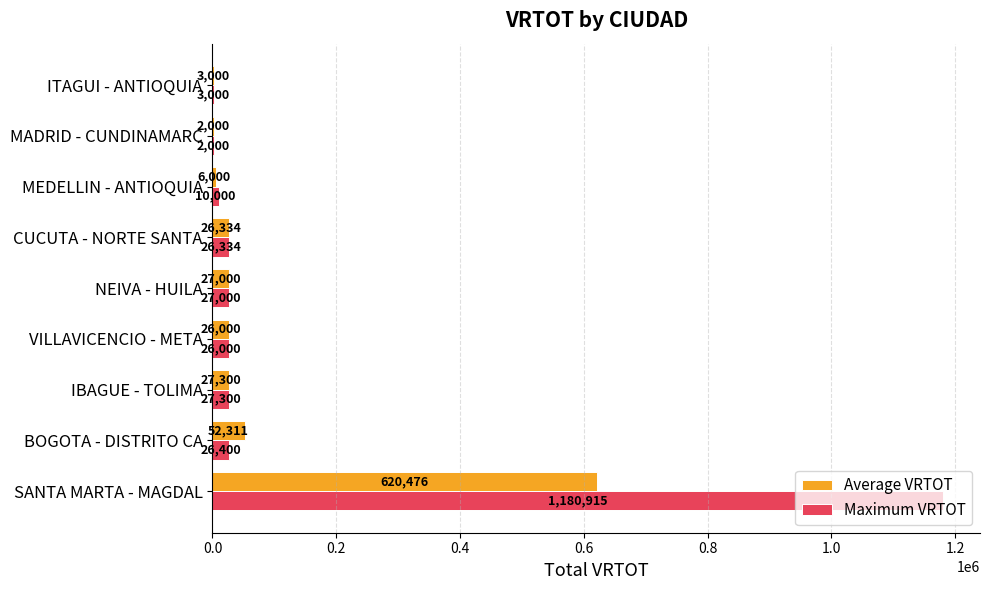

Which series has the largest total across all categories?

Maximum VRTOT